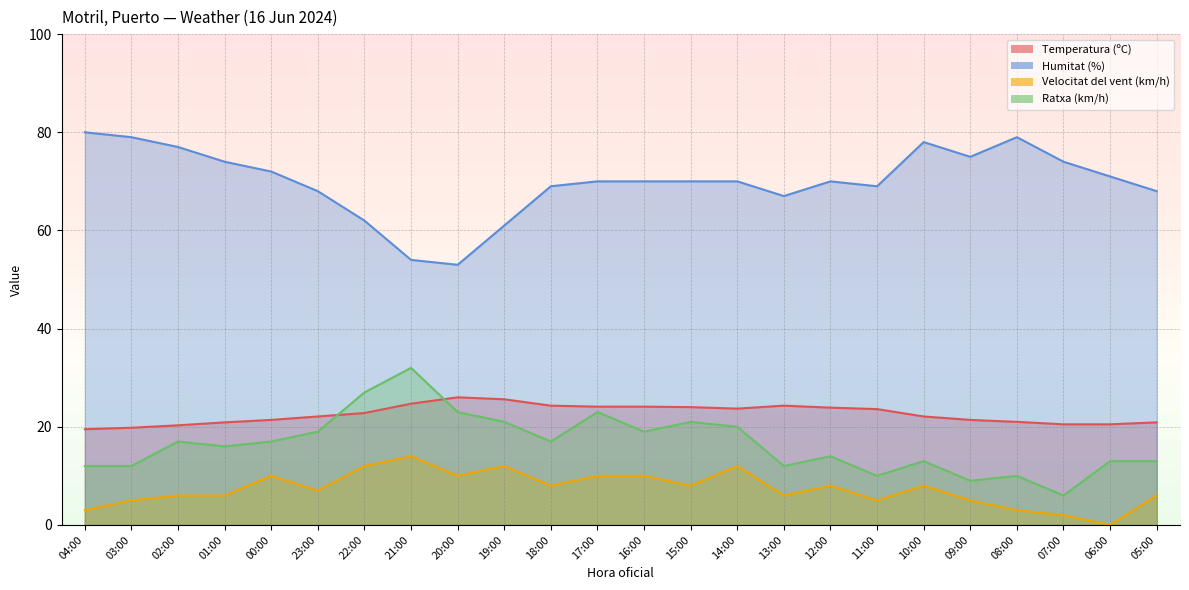

Count the number of categories in the chart.

24